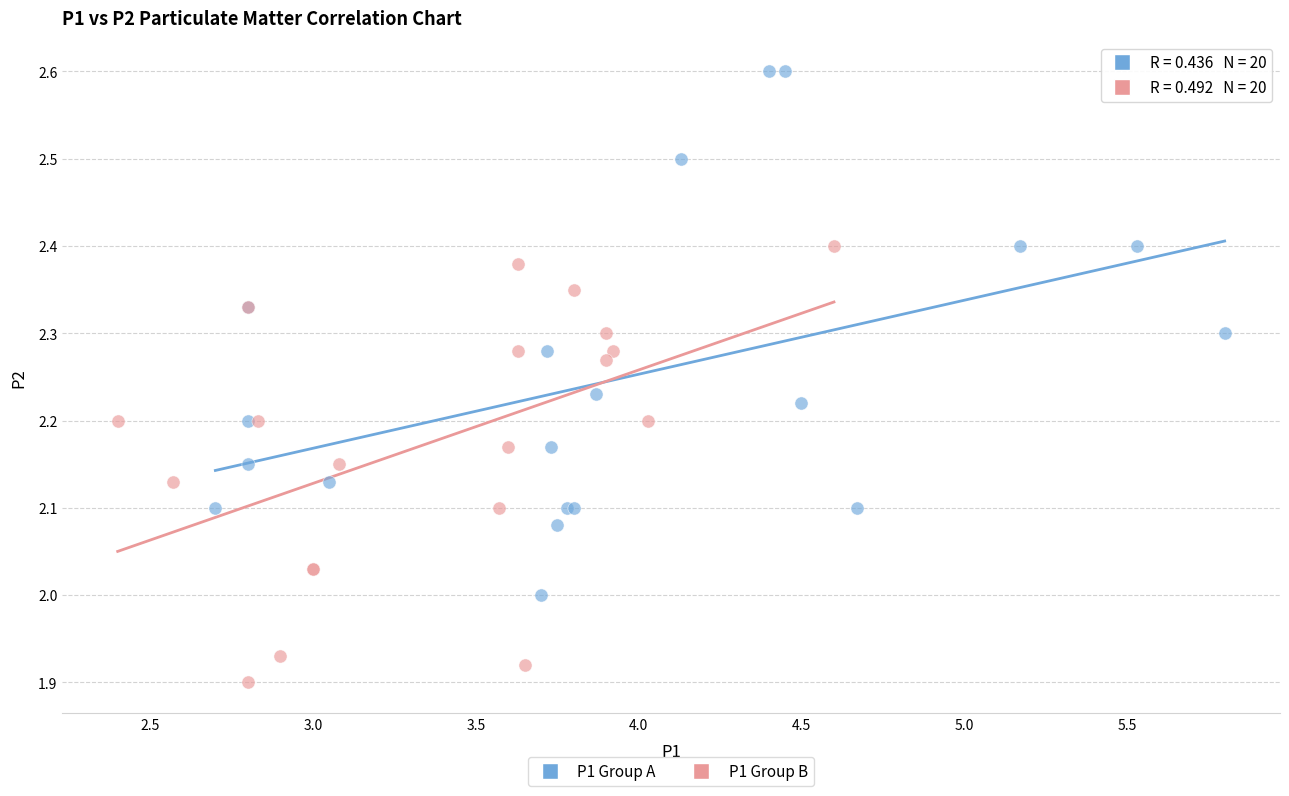

Which series has the largest Y range (max minus min)?

P1 Group A